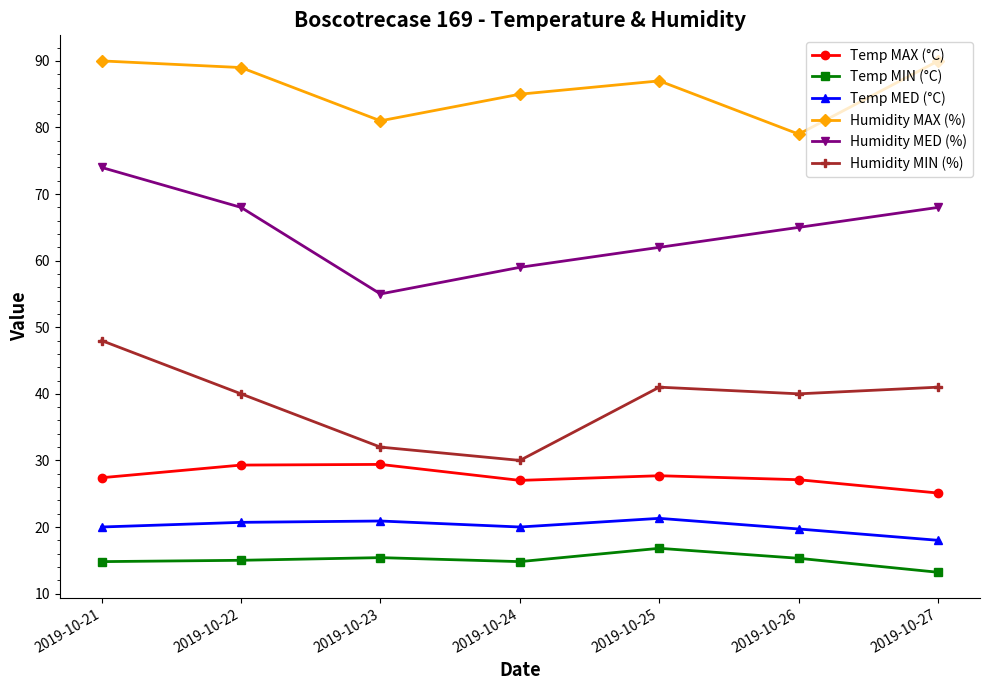

Is it true that Temp MAX (°C) equals 12.8 at 2019-10-23?

False